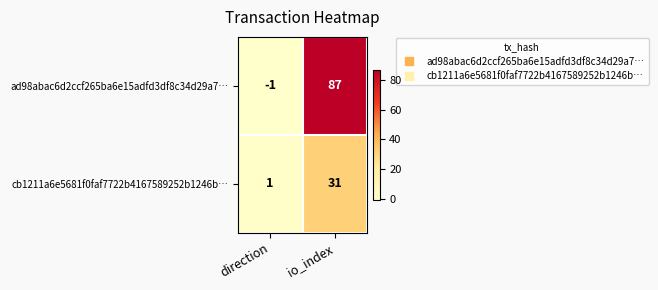

Rank the series by their average value, from highest to lowest.

ad98abac6d2ccf265ba6e15adfd3df8c34d29a7…, cb1211a6e5681f0faf7722b4167589252b1246b…